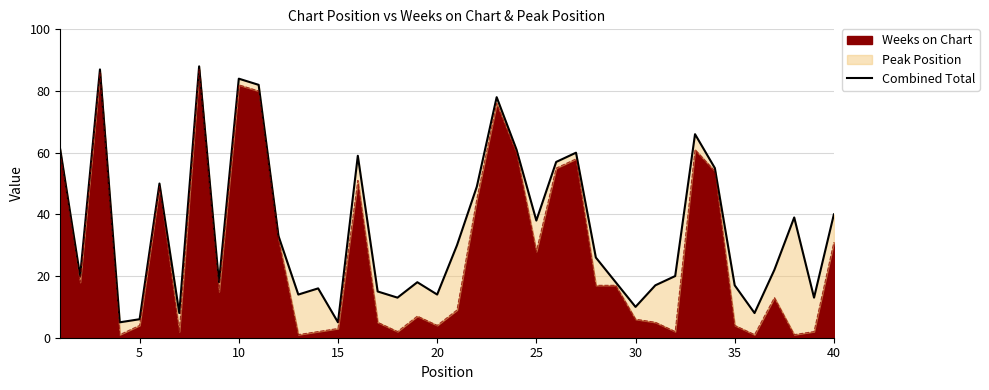

The Weeks on Chart series shows 3 at 15. True or false?

True